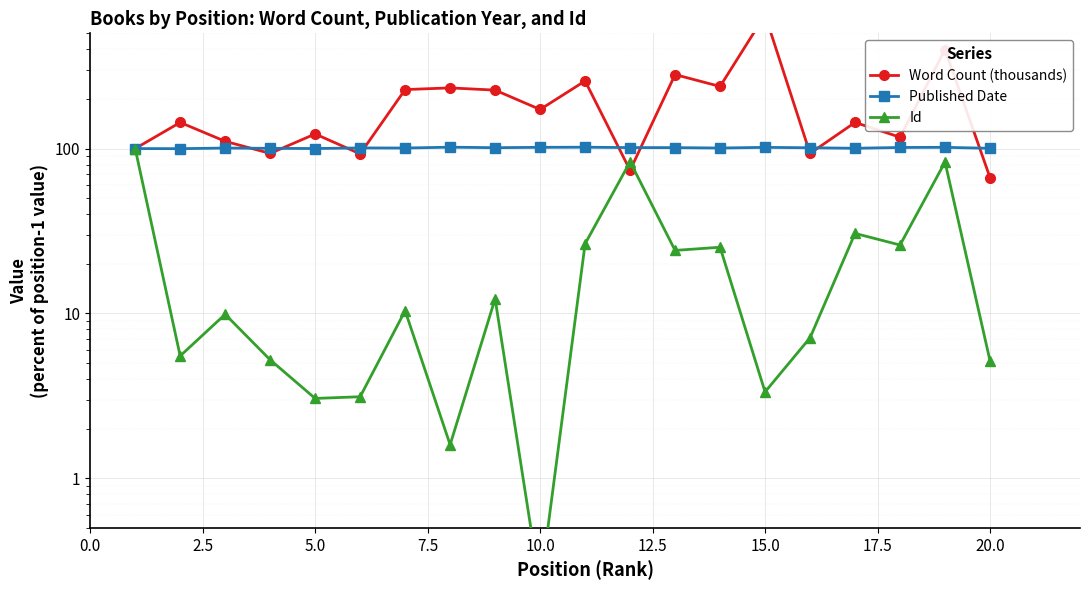

How many times do Id and Word Count (thousands) cross each other?

2